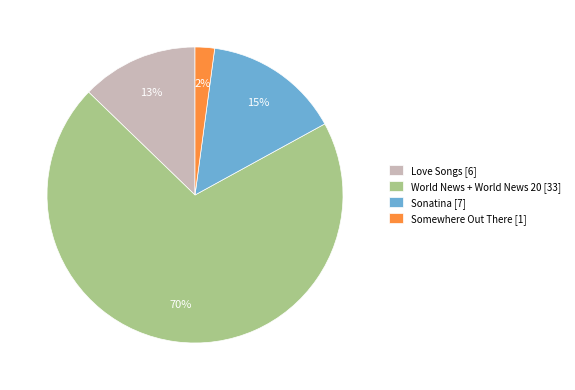

Rank the categories by value from lowest to highest.

Somewhere Out There [1], Love Songs [6], Sonatina [7], World News + World News 20 [33]